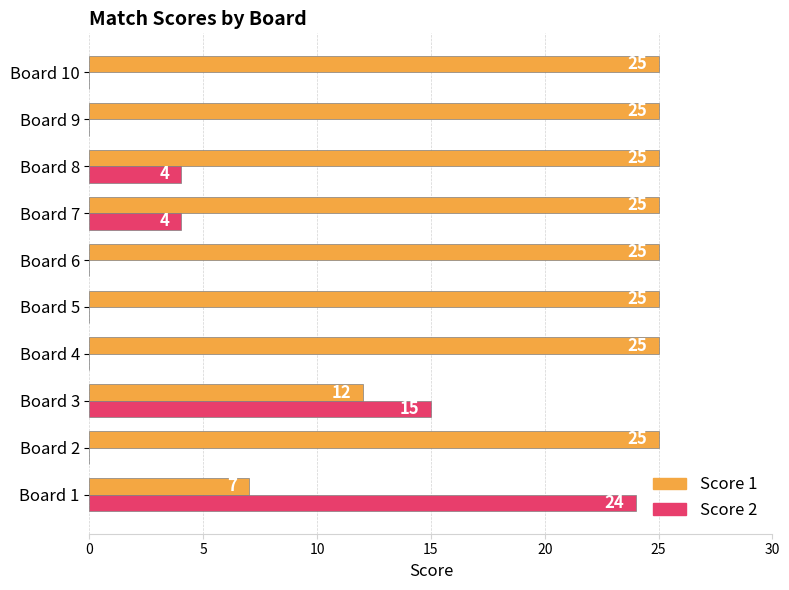

What is the sum of the Score 2 values at Board 8 and Board 1?

28